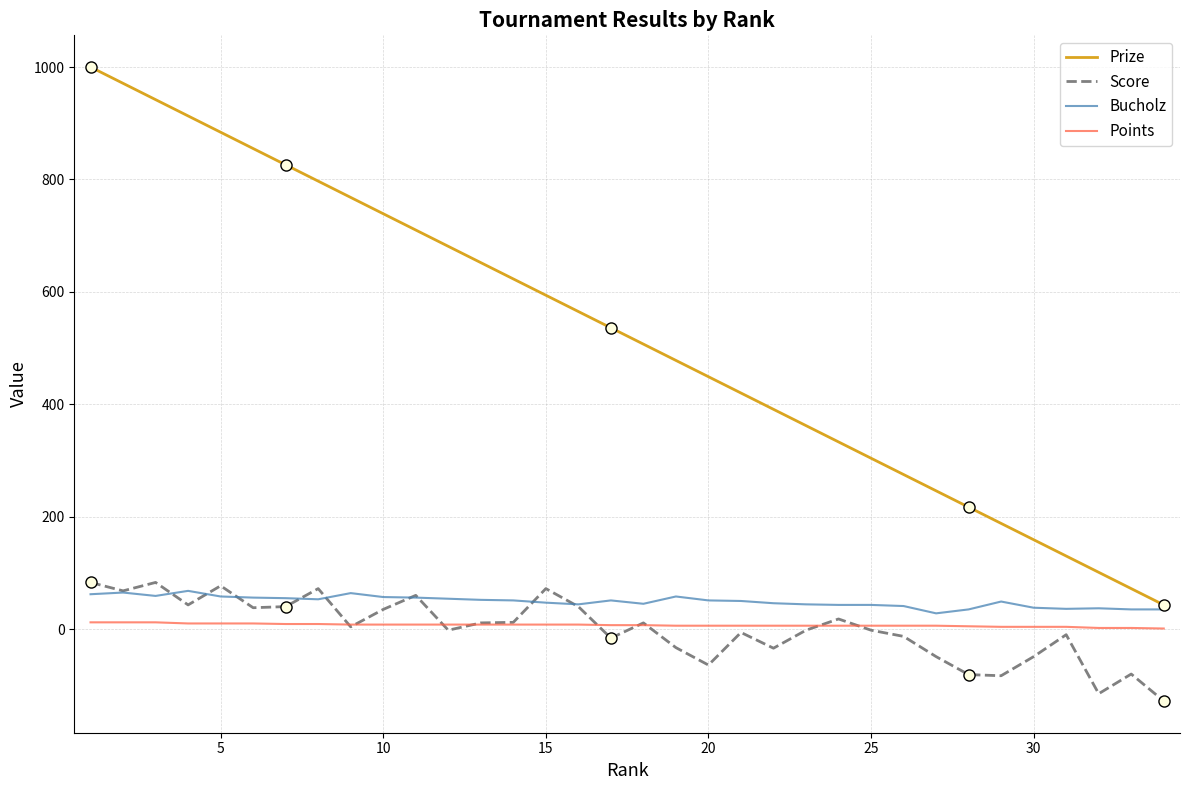

True or false: Points and Prize intersect in this chart.

False